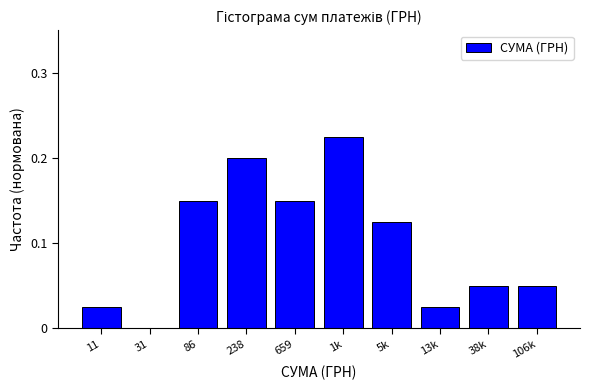

What is the sum of the values at 86 and 659?

0.3